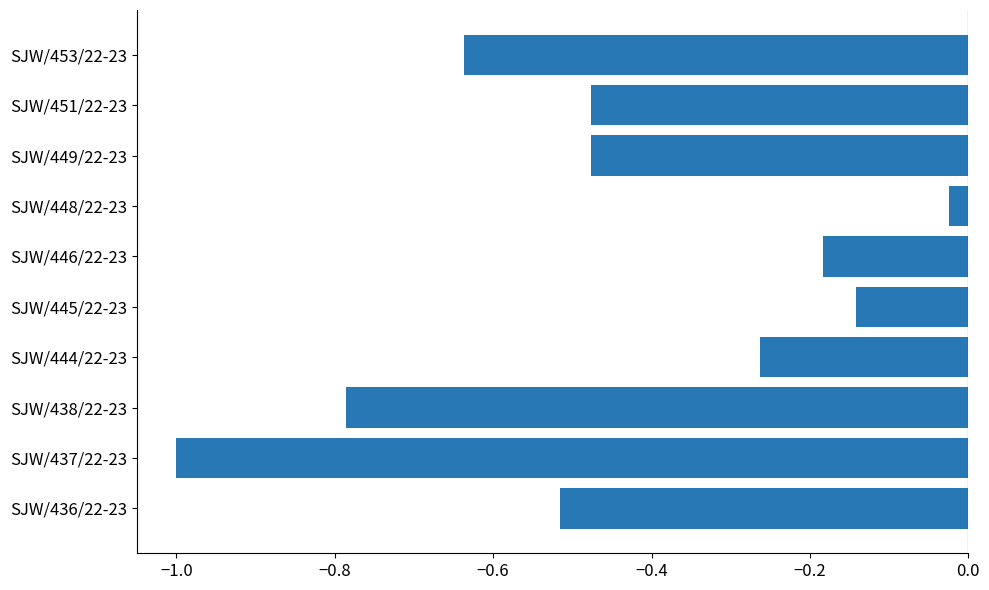

The value at SJW/446/22-23 is -0.3. True or false?

False